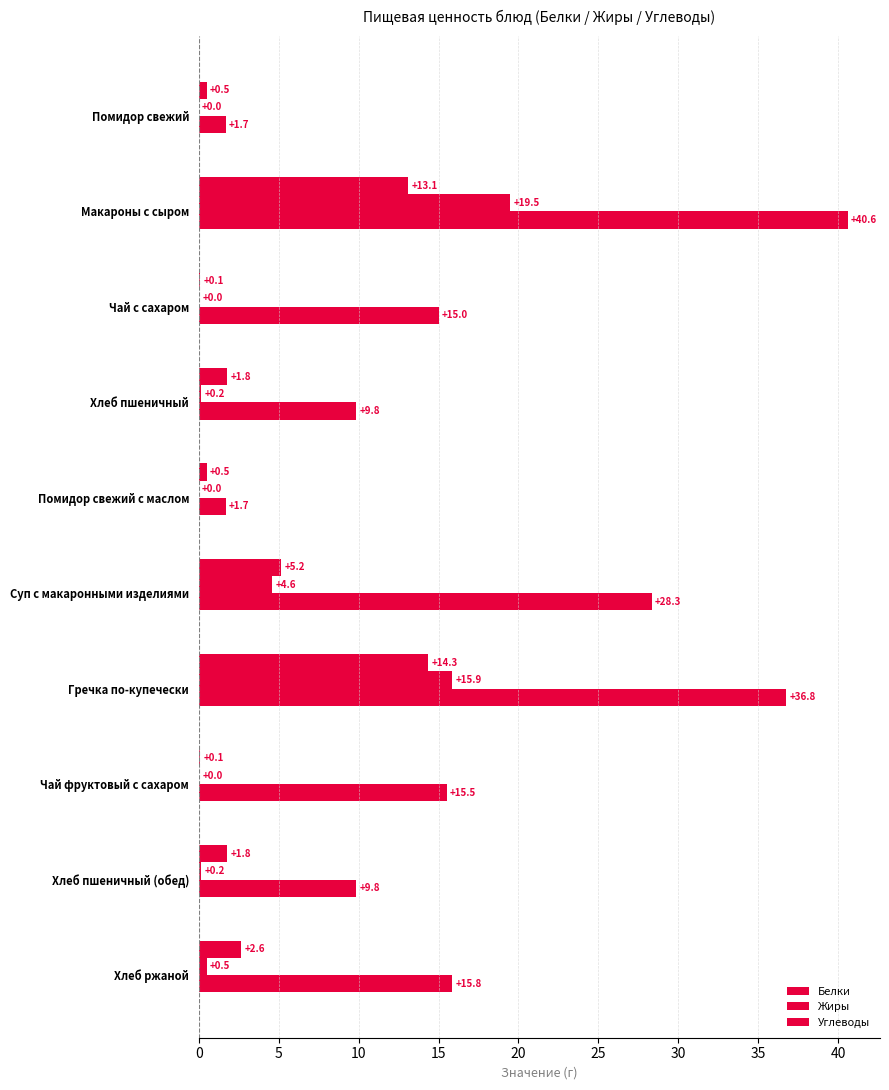

Reading right to left, what are all the values shown in this chart?

Белки: 2.6	1.8	0.1	14.3	5.2	0.5	1.8	0.1	13.1	0.5
Жиры: 0.5	0.2	0.0	15.9	4.6	0.0	0.2	0.0	19.5	0.0
Углеводы: 15.8	9.8	15.5	36.8	28.3	1.7	9.8	15.0	40.6	1.7